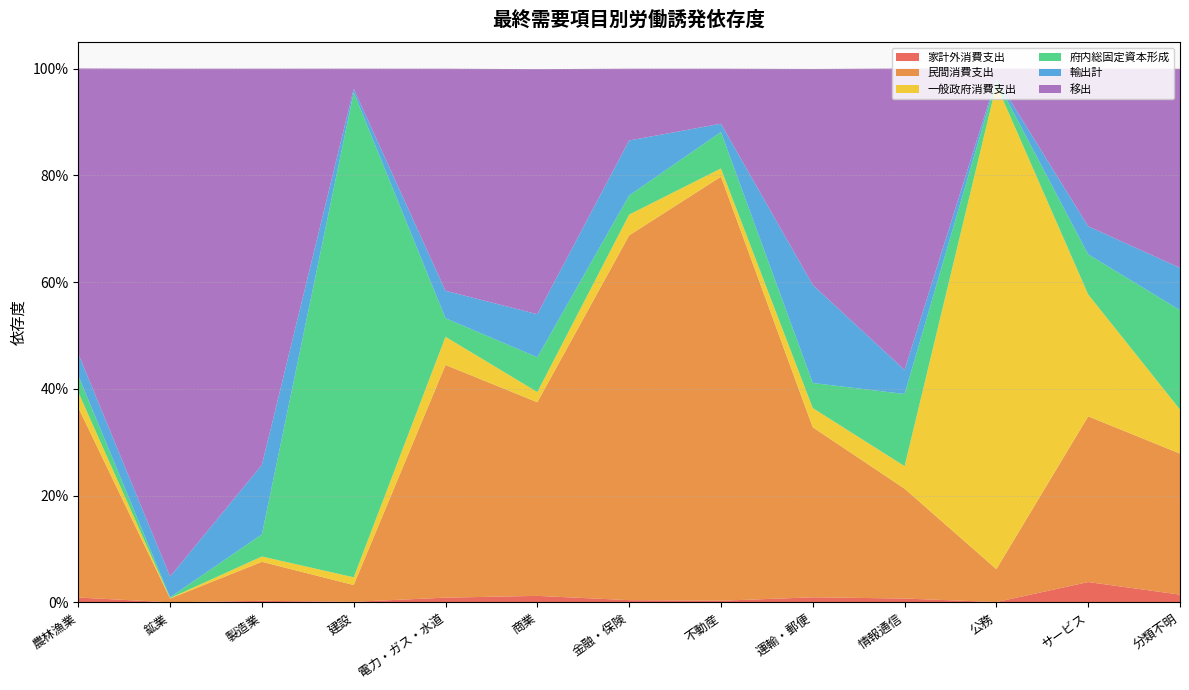

Reading right to left, extract all data points from this chart.

家計外消費支出: 0.0	0.0	0.0	0.0	0.0	0.0	0.0	0.0	0.0	0.0	0.0	0.0	0.0
民間消費支出: 0.3	0.3	0.1	0.2	0.3	0.8	0.7	0.4	0.4	0.0	0.1	0.0	0.4
一般政府消費支出: 0.1	0.2	0.9	0.0	0.0	0.0	0.0	0.0	0.1	0.0	0.0	0.0	0.0
府内総固定資本形成: 0.2	0.1	0.0	0.1	0.0	0.1	0.0	0.1	0.0	0.9	0.0	0.0	0.0
輸出計: 0.1	0.1	0.0	0.0	0.2	0.0	0.1	0.1	0.1	0.0	0.1	0.0	0.0
移出: 0.4	0.3	0.0	0.6	0.4	0.1	0.1	0.5	0.4	0.0	0.7	1.0	0.5